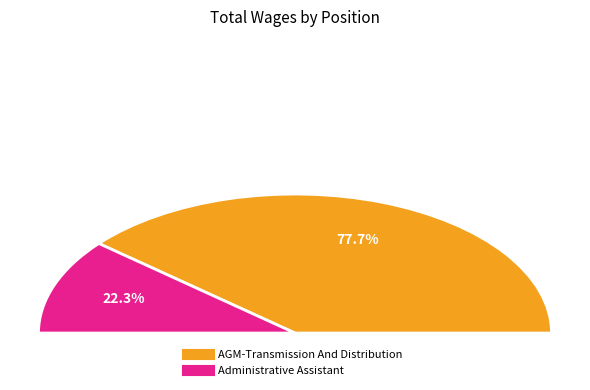

What is the largest slice in the pie chart?

AGM-Transmission And Distribution